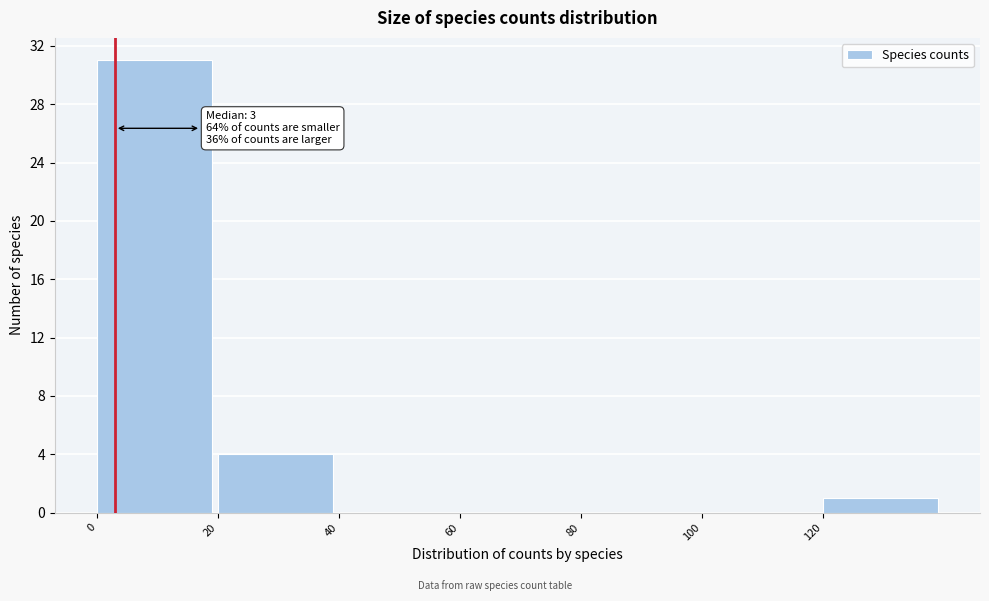

Which range on the x-axis has the tallest bar?

0 to 20